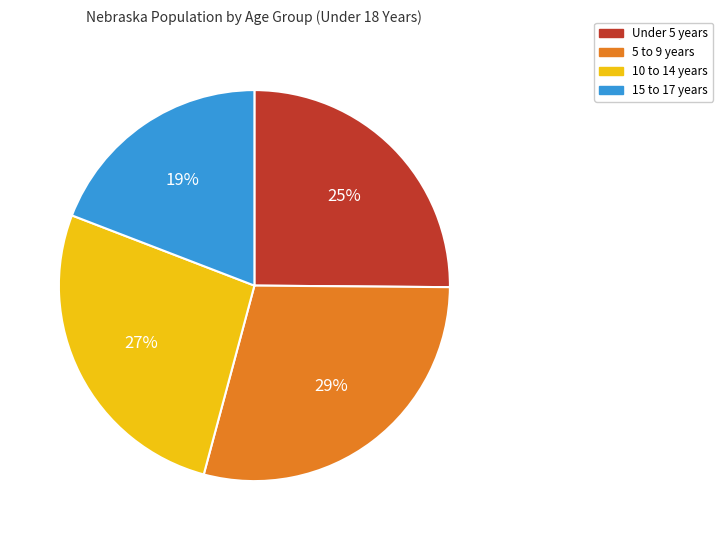

Rank the categories by value from lowest to highest.

15 to 17 years, Under 5 years, 10 to 14 years, 5 to 9 years